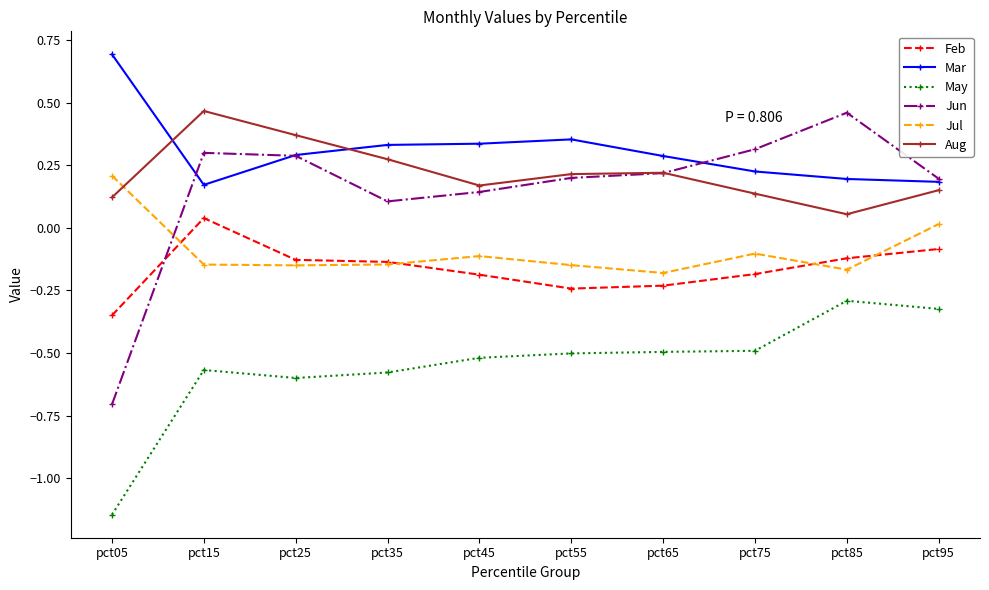

Does the chart display data point markers on the line(s)?

Yes